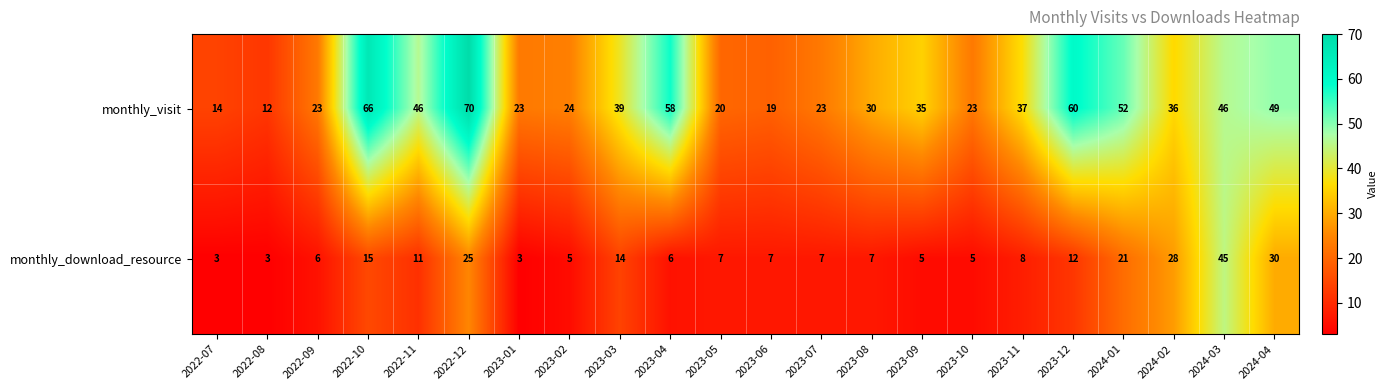

The monthly_visit series shows 52 at 2024-01. True or false?

True